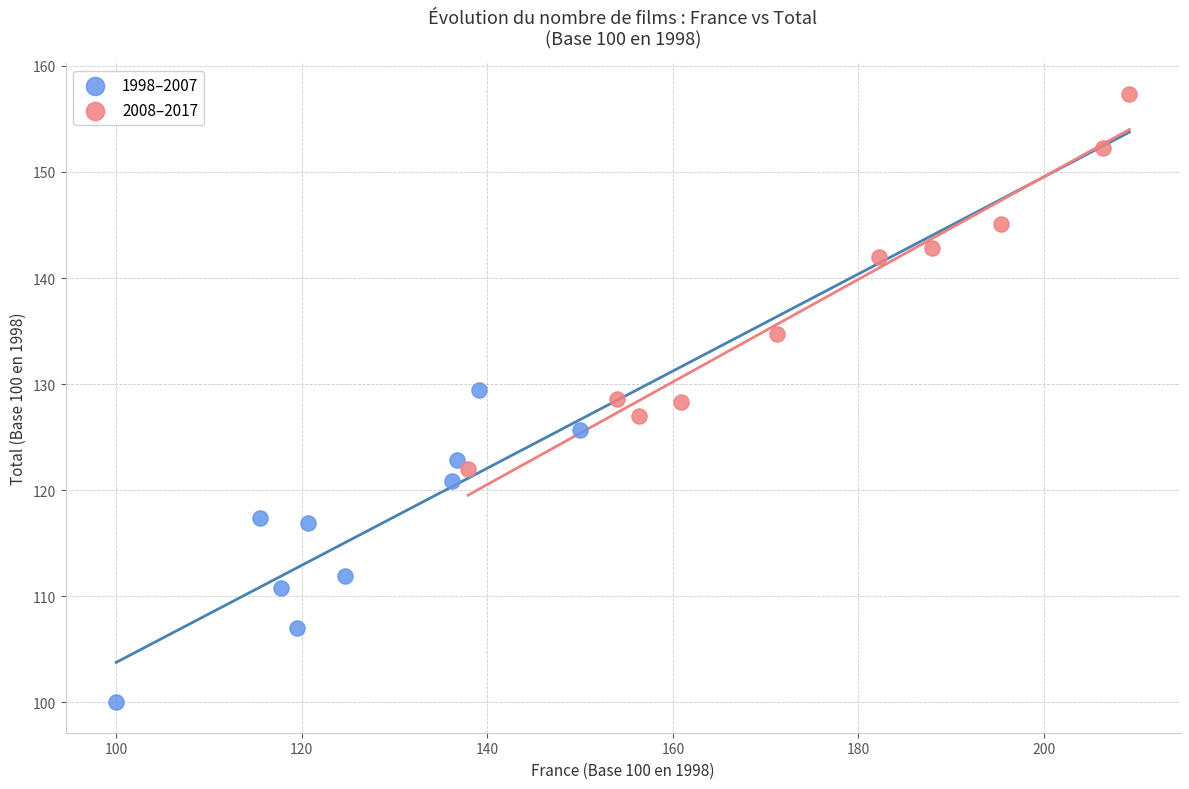

Which series has the largest Y range (max minus min)?

2008–2017